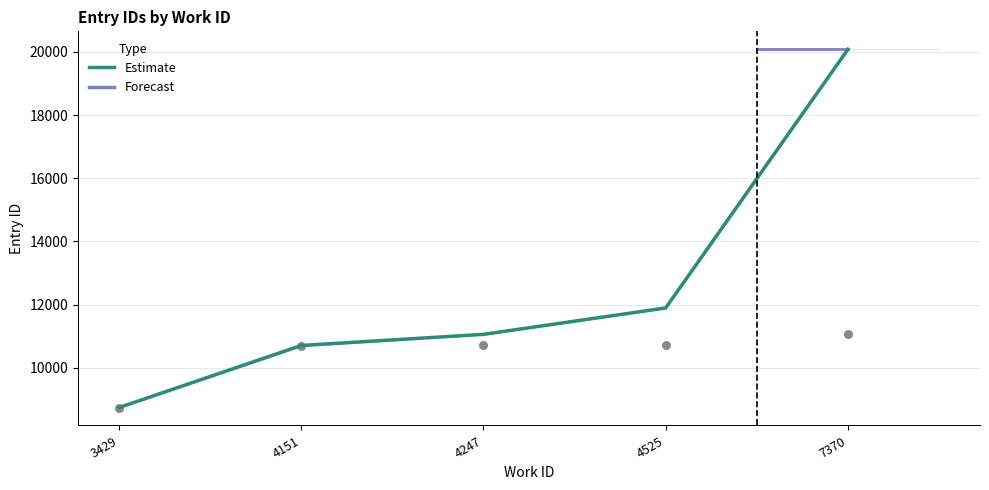

What is the change in value from 3429 to 4151?

+1966.3